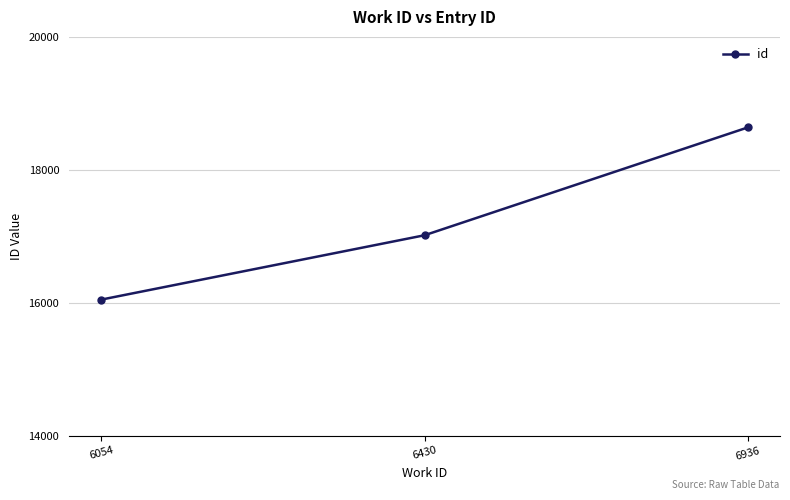

How many values are below 17015?

1